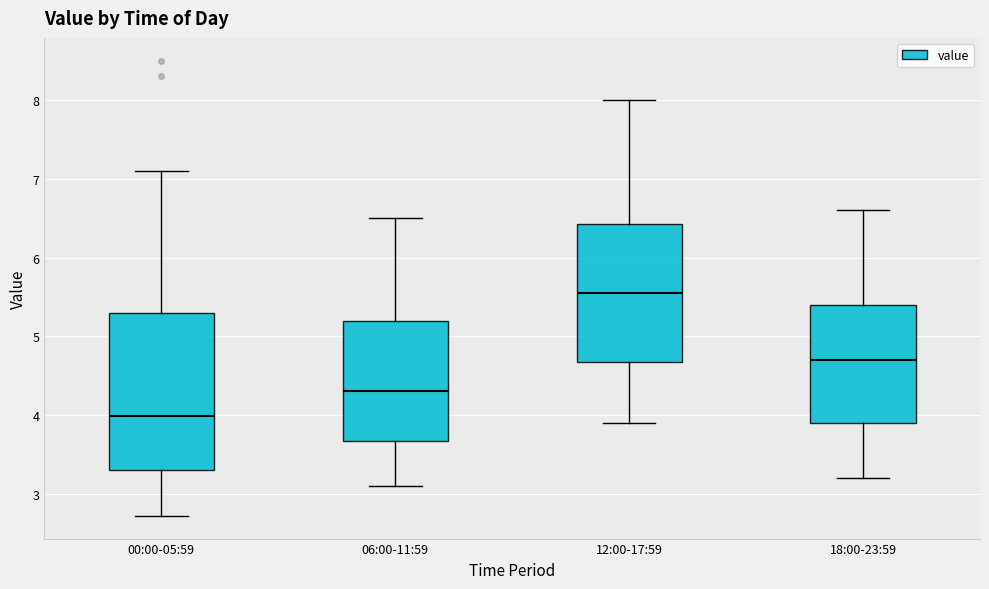

Reading left to right, transcribe this box plot: for each box, give where its median line is, the range the box spans, and where its two whiskers end, as read against the y-axis. The values are not printed on the chart, so give them approximately, as read against the axis.

00:00-05:59: median 4.0, box 3.3 to 5.3, whiskers 2.7 to 7.1
06:00-11:59: median 4.3, box 3.7 to 5.2, whiskers 3.1 to 6.5
12:00-17:59: median 5.6, box 4.7 to 6.4, whiskers 3.9 to 8.0
18:00-23:59: median 4.7, box 3.9 to 5.4, whiskers 3.2 to 6.6